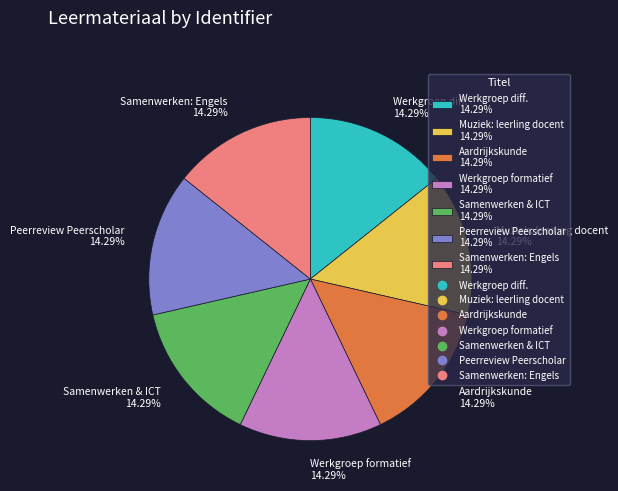

Do Samenwerken: Engels 14.29% and Werkgroep diff. 14.29% together represent more than half of the pie?

No